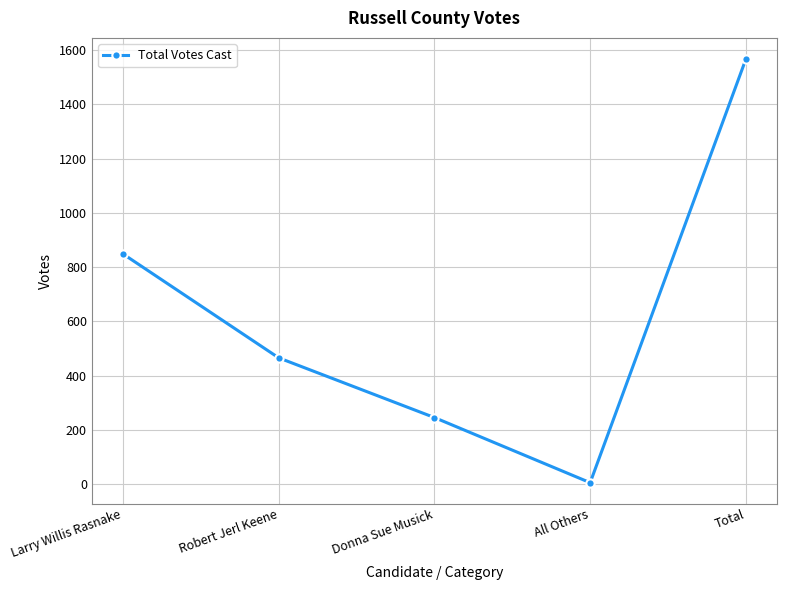

What is the label of the 3rd point from the right?

Donna Sue Musick